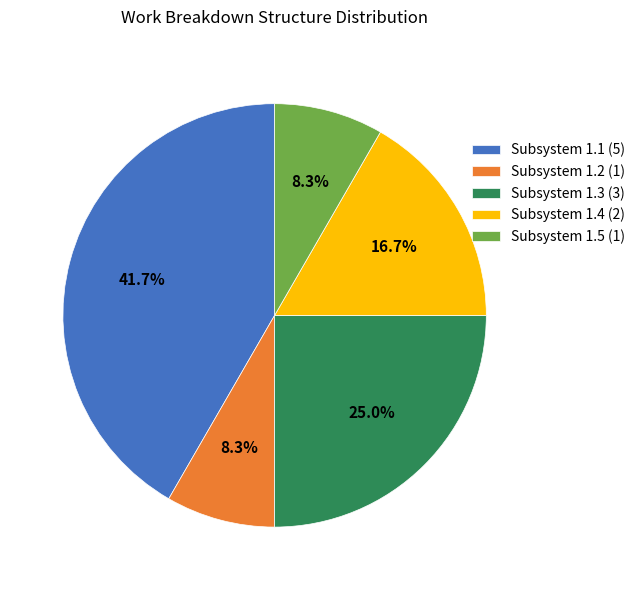

Is there any slice that represents more than half of the pie?

No